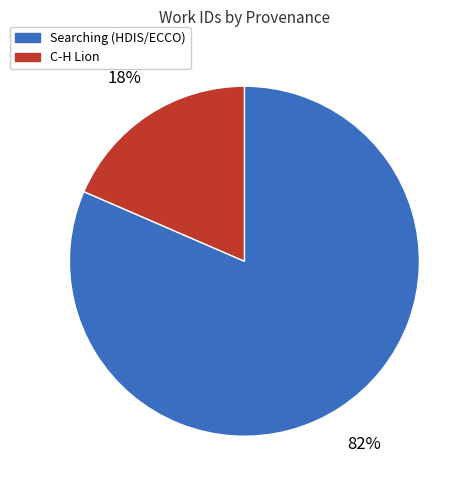

Does any single category account for the majority?

Yes